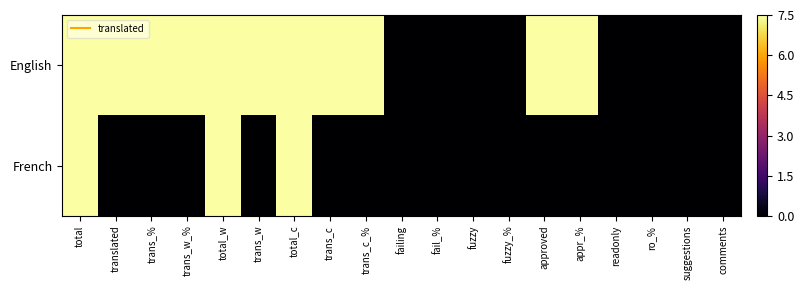

Which series has the widest spread of values?

English